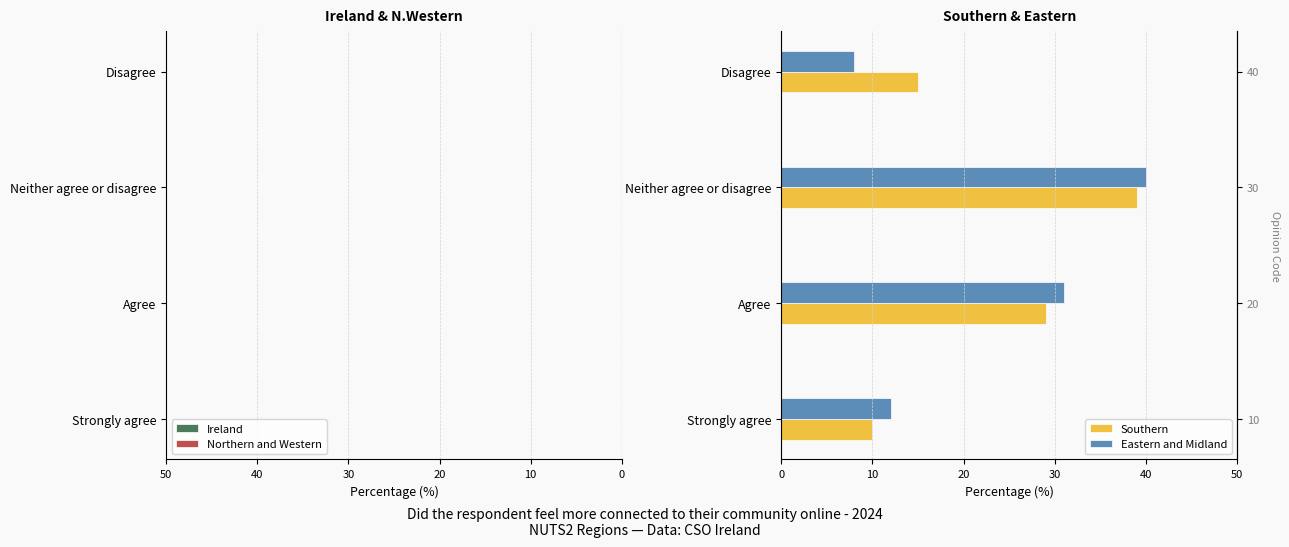

What is the value of the Southern bar at the 4th from the left?

15